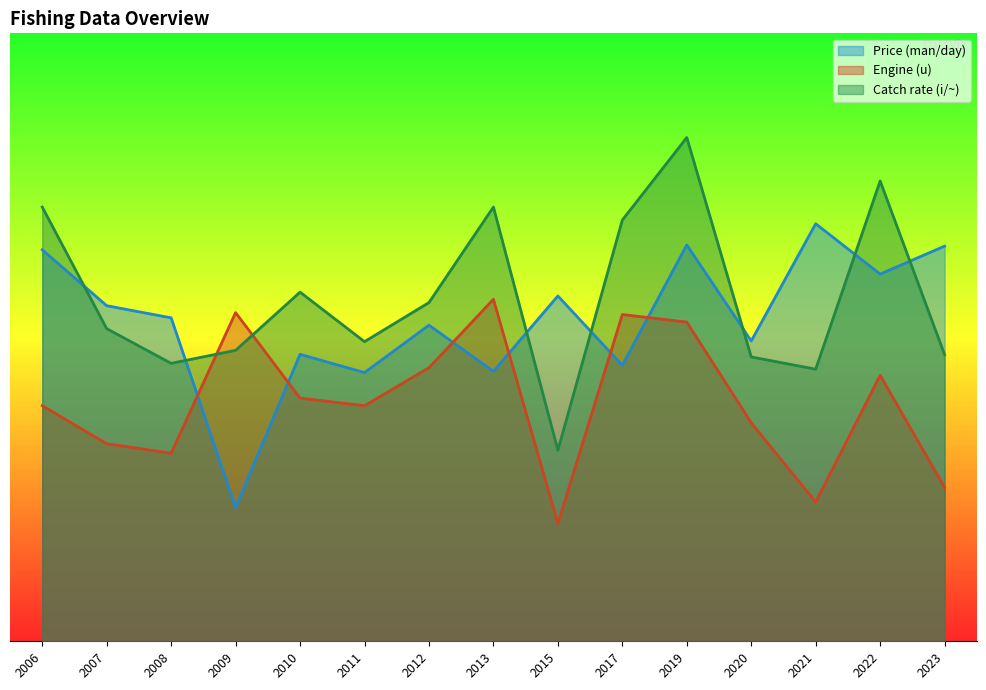

What is the difference between the maximum and minimum values in the Engine (u) series?

2396.9